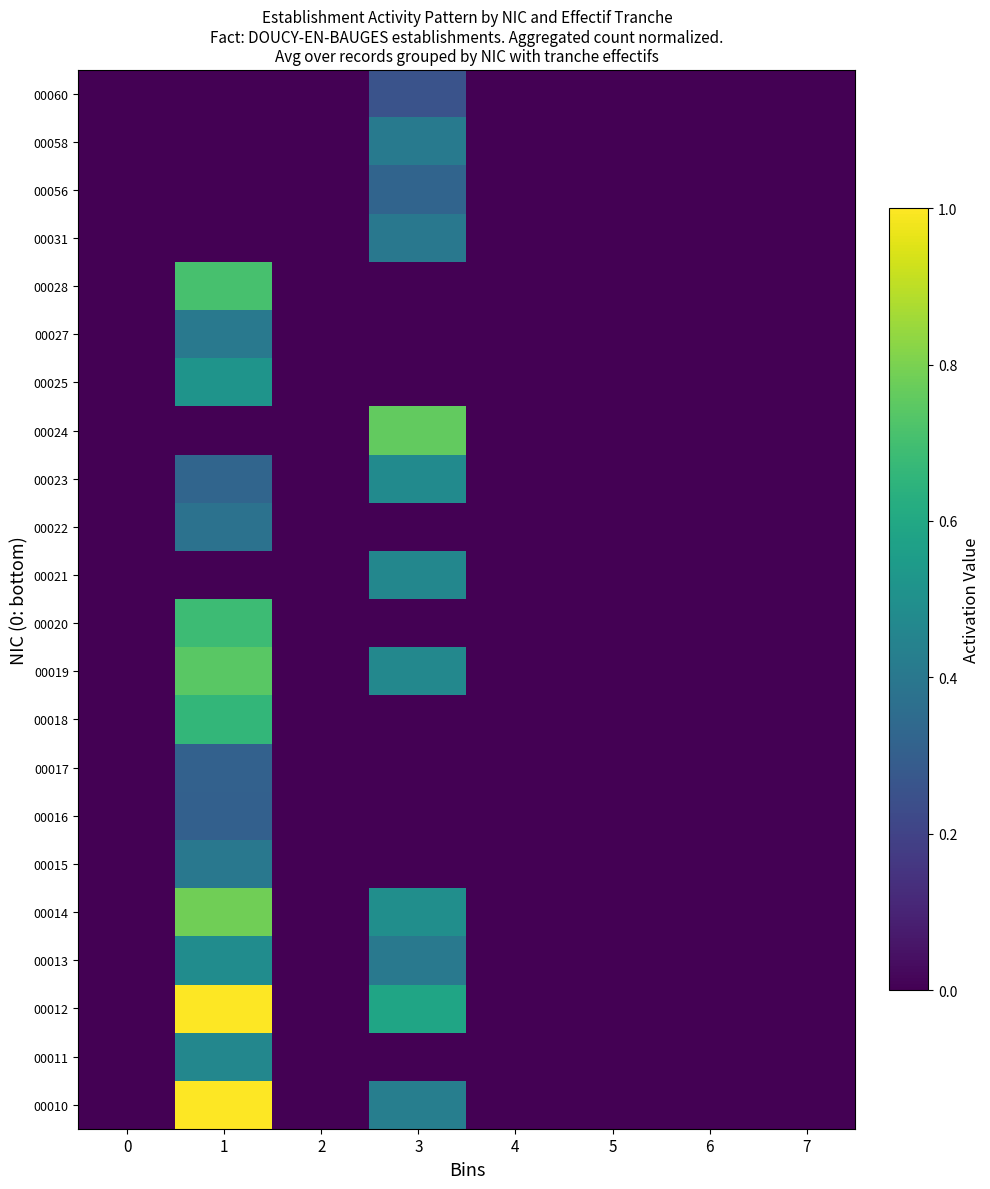

At how many categories does at least one series exceed 0?

2